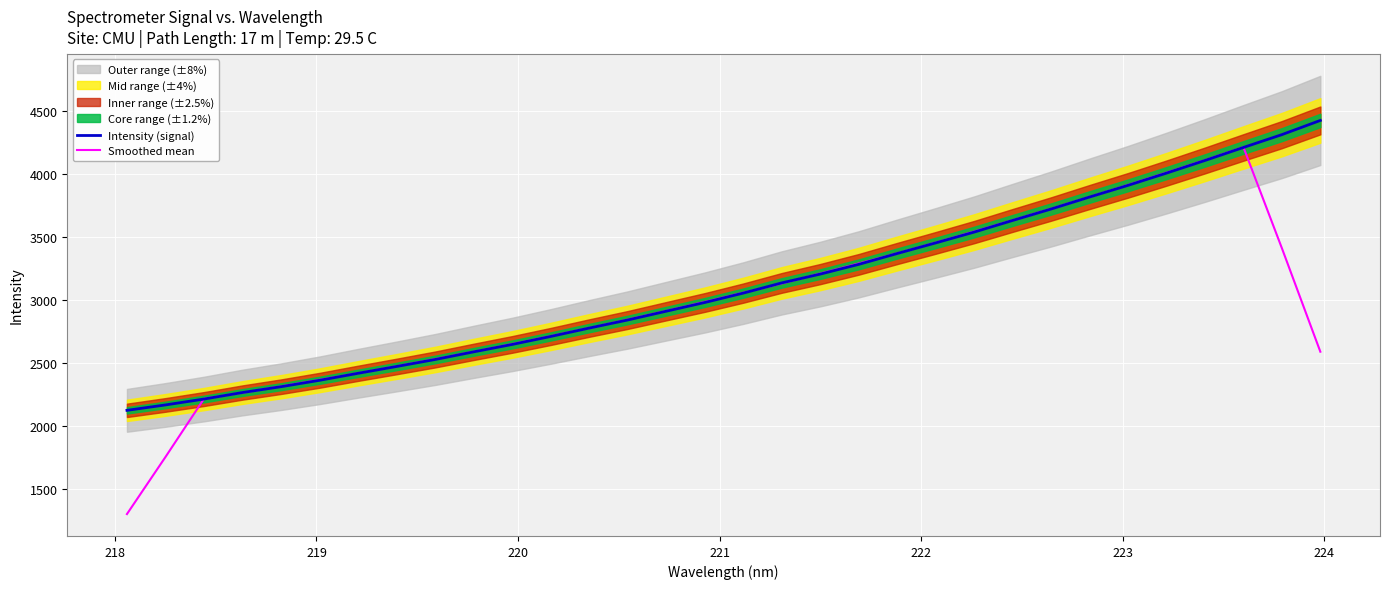

What is the maximum value shown in the chart?

4422.7